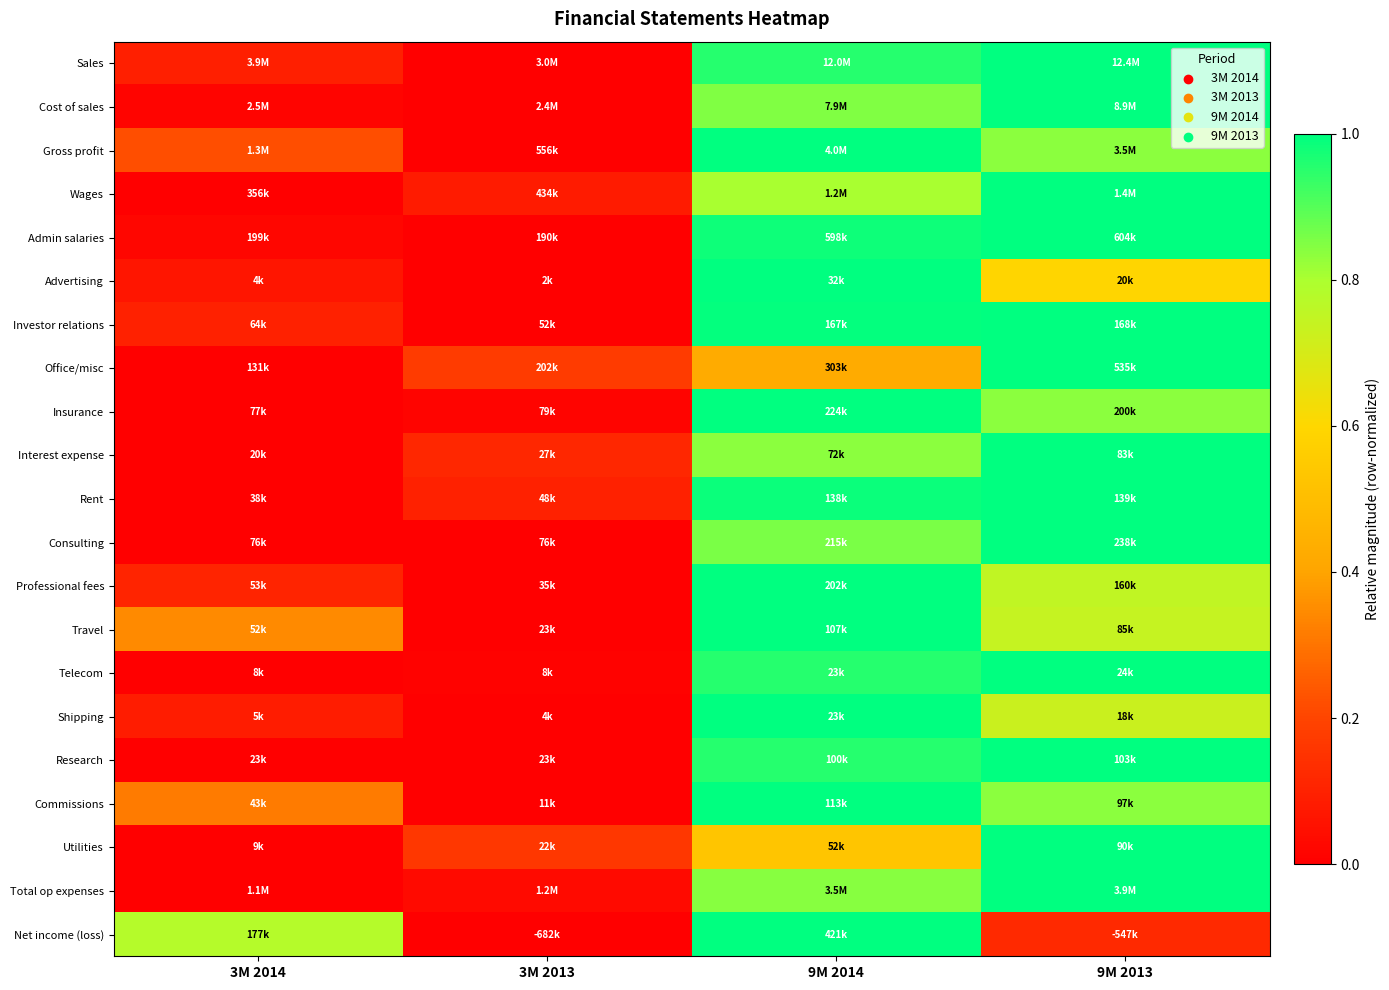

What is the maximum value shown in the chart?

1.0